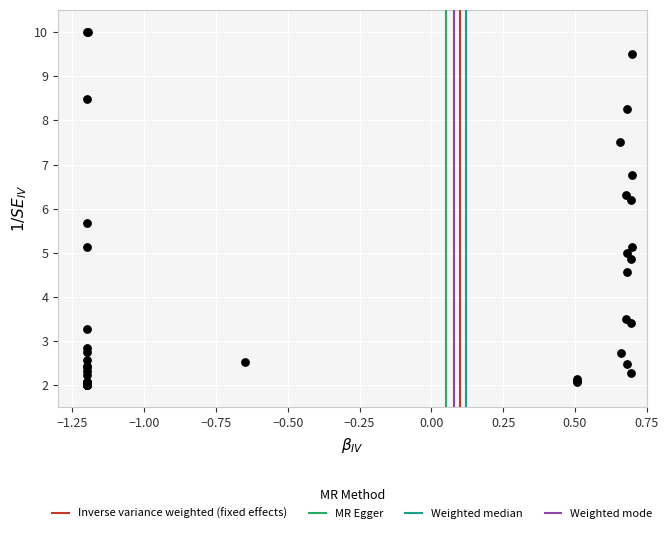

What Y value in the scatter plot is closest to 6?

6.2